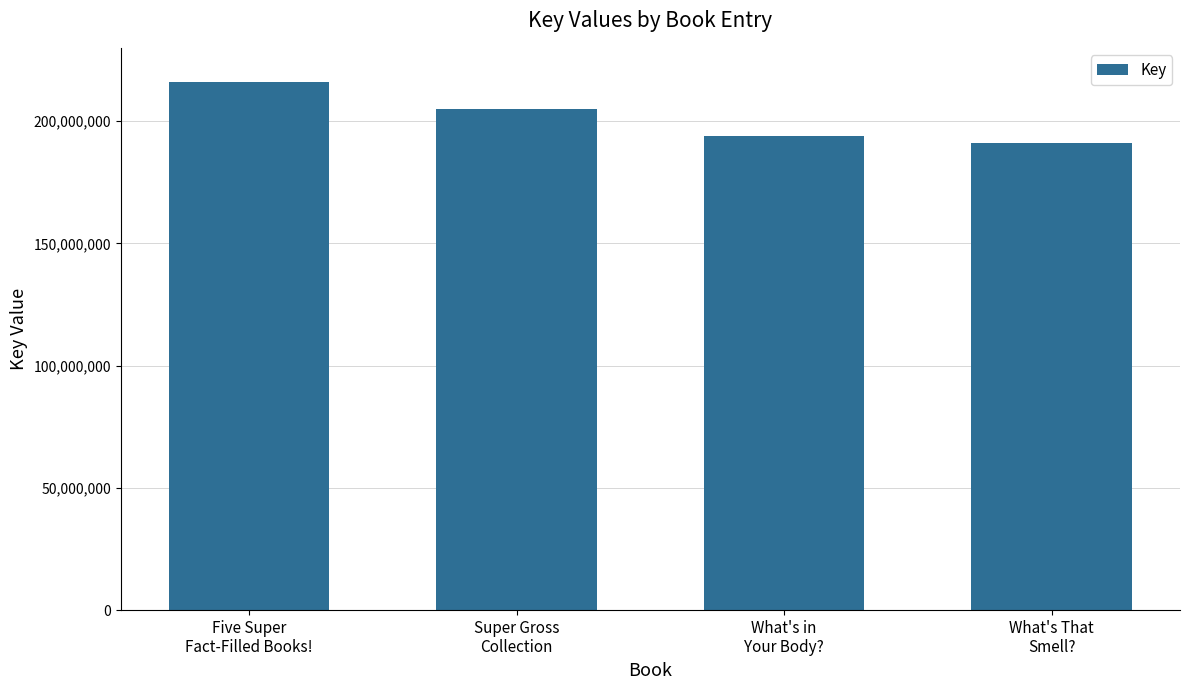

What is the greatest value displayed?

216160019